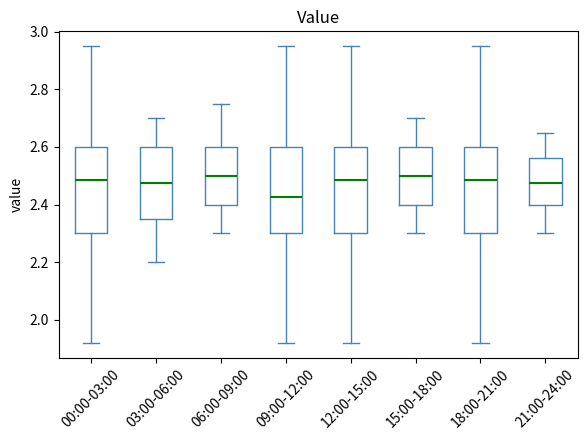

Where does the upper whisker of the box for 06:00-09:00 end on the y-axis? The values are not printed on the chart, so give them approximately, as read against the axis.

2.76